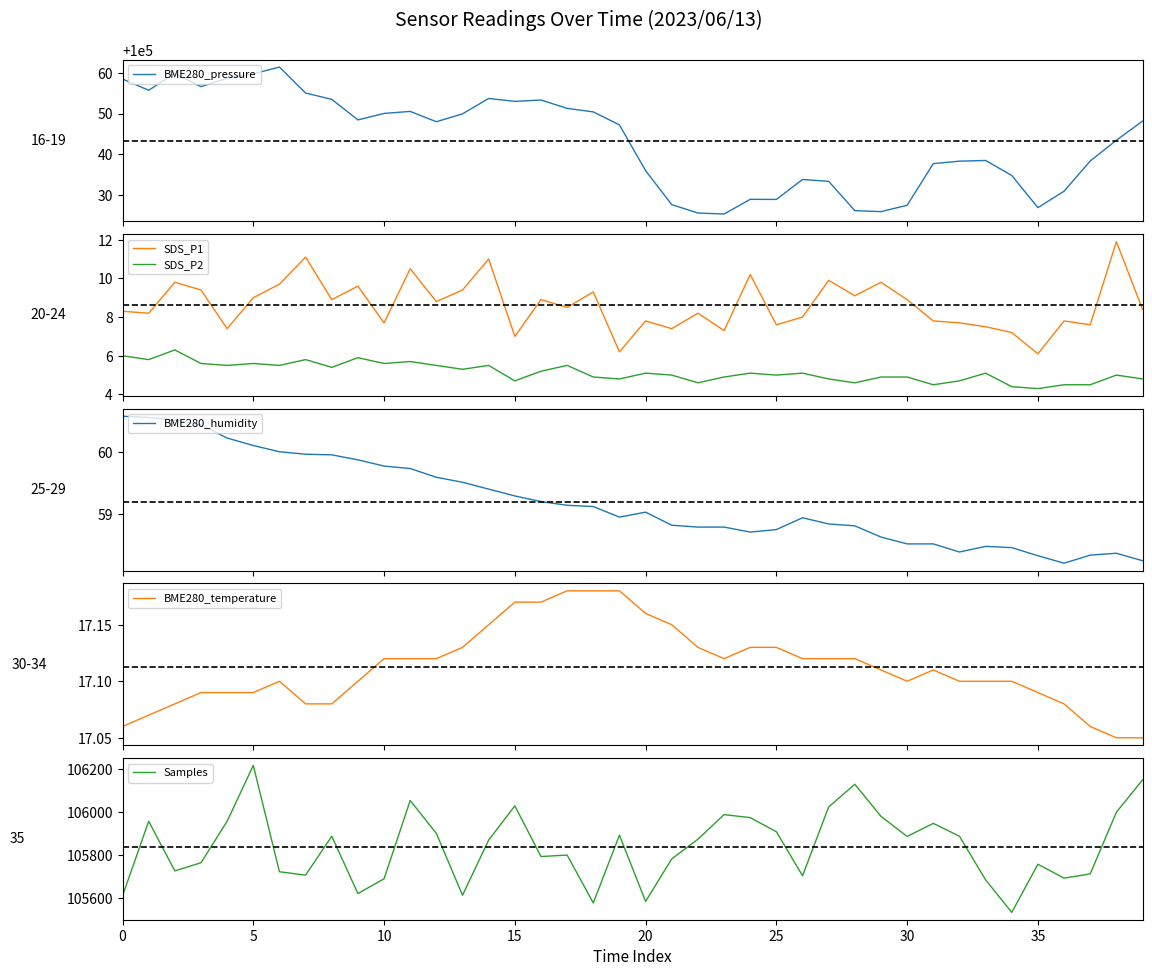

How many data points does each series have?

40